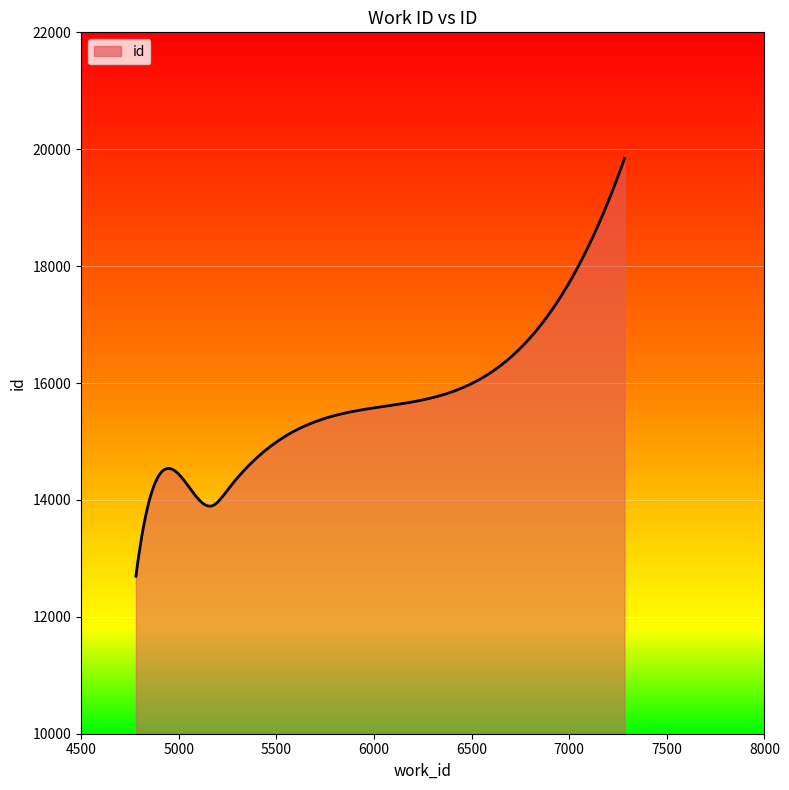

What is the smallest value displayed?

12696.0